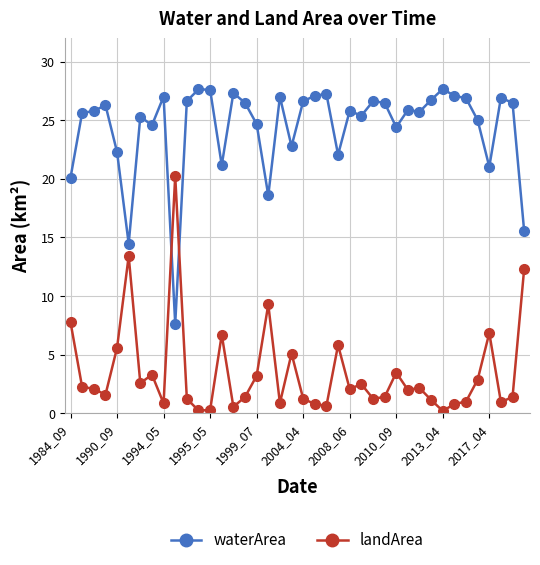

What is the value of the waterArea point at the 22nd from the left?

27.1